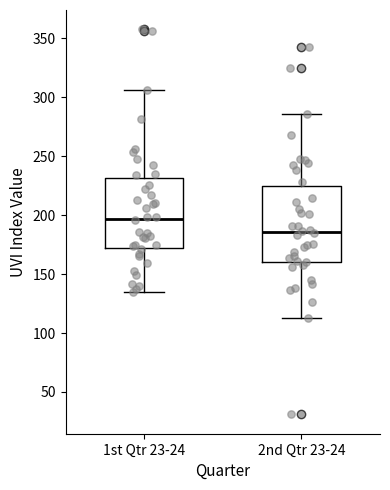

Where does the upper whisker of the box for 1st Qtr 23-24 end on the y-axis? The values are not printed on the chart, so give them approximately, as read against the axis.

305